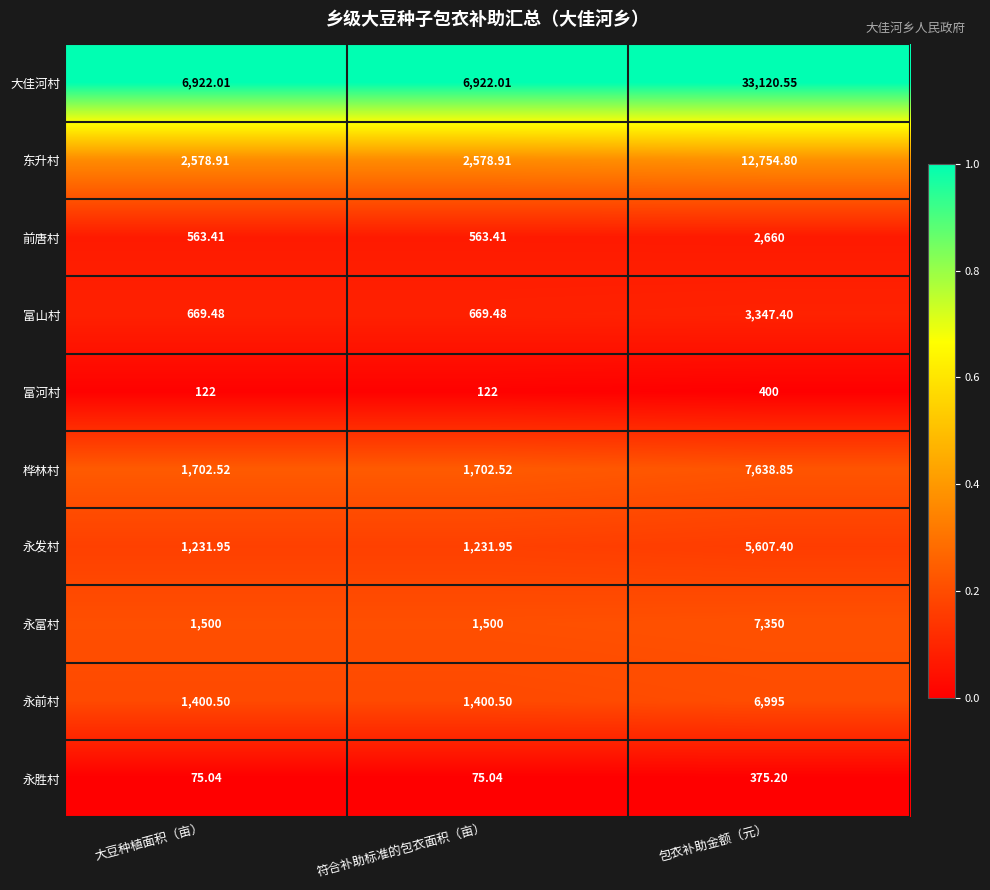

Is the value of 东升村 at 大豆种植面积（亩） greater than the value of 桦林村 at 大豆种植面积（亩）?

Yes